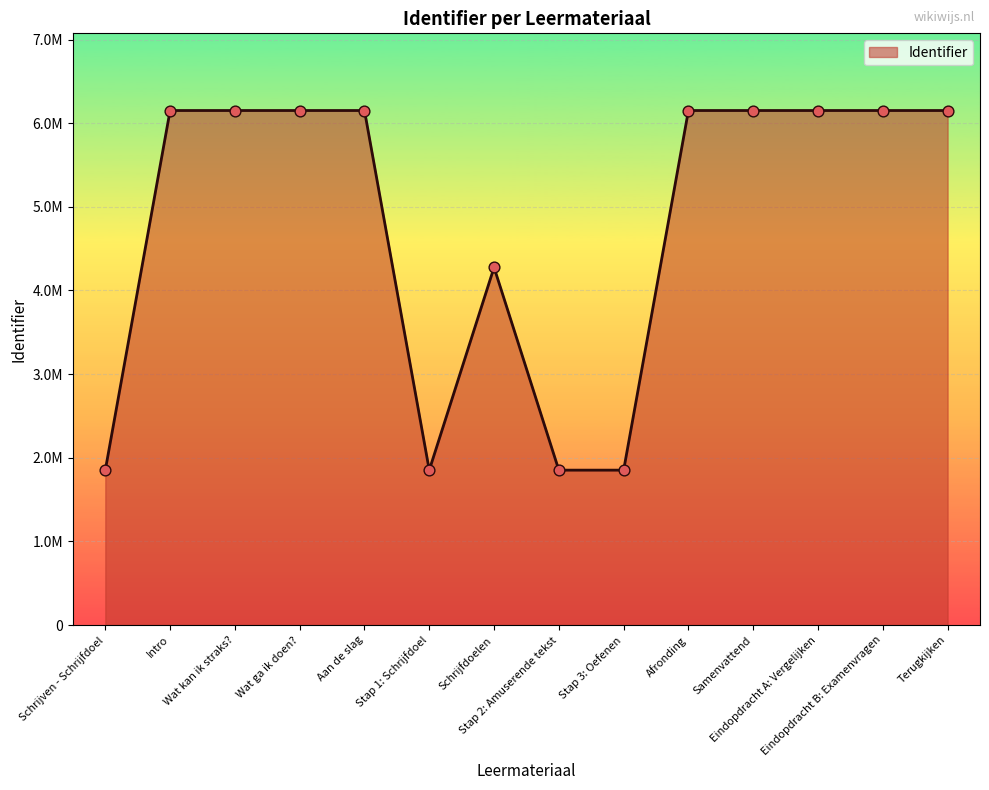

What is the change in value from Wat kan ik straks? to Afronding?

+12